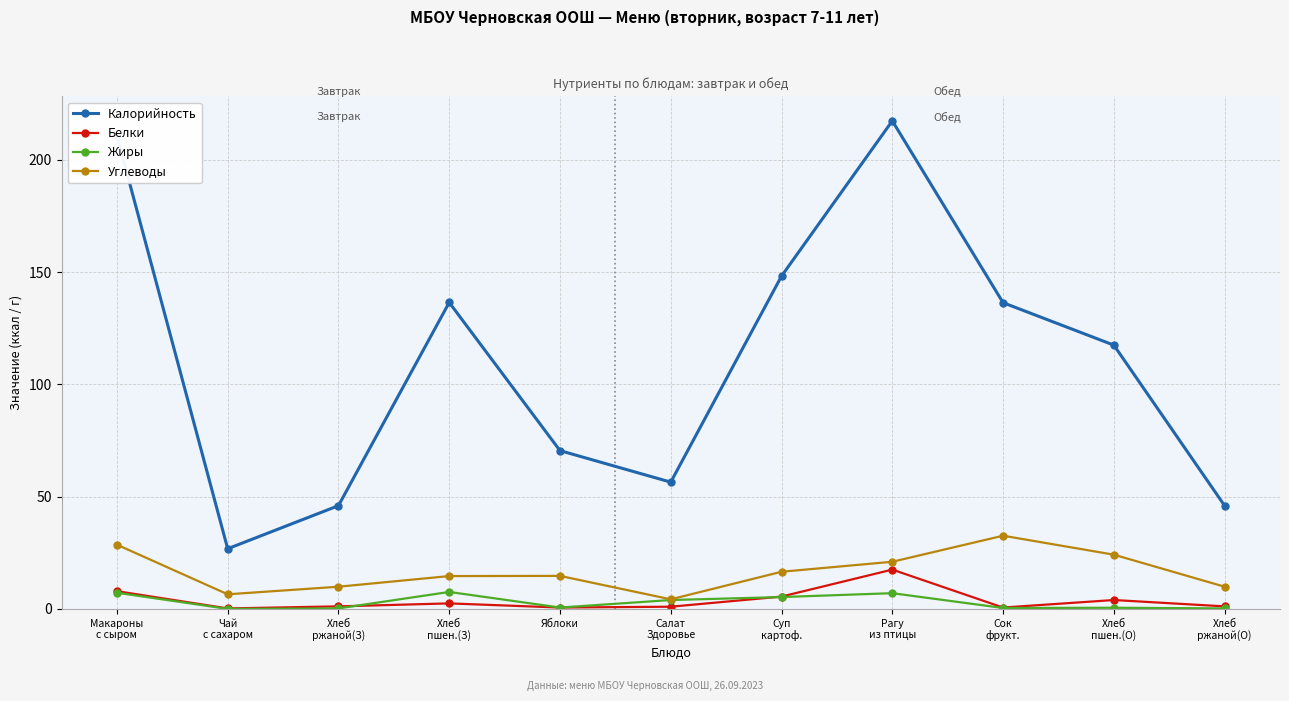

Between Яблоки and Сок
фрукт., which series saw the biggest shift?

Калорийность